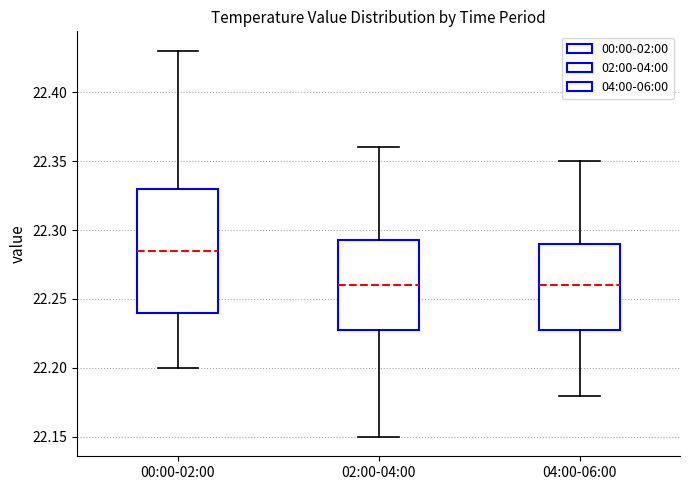

Reading left to right, read every box against the y-axis: the position of its median line, the range the box covers, and the ends of its whiskers. The values are not printed on the chart, so give them approximately, as read against the axis.

00:00-02:00: median 22.285, box 22.240 to 22.330, whiskers 22.200 to 22.430
02:00-04:00: median 22.260, box 22.230 to 22.295, whiskers 22.150 to 22.360
04:00-06:00: median 22.260, box 22.230 to 22.290, whiskers 22.180 to 22.350